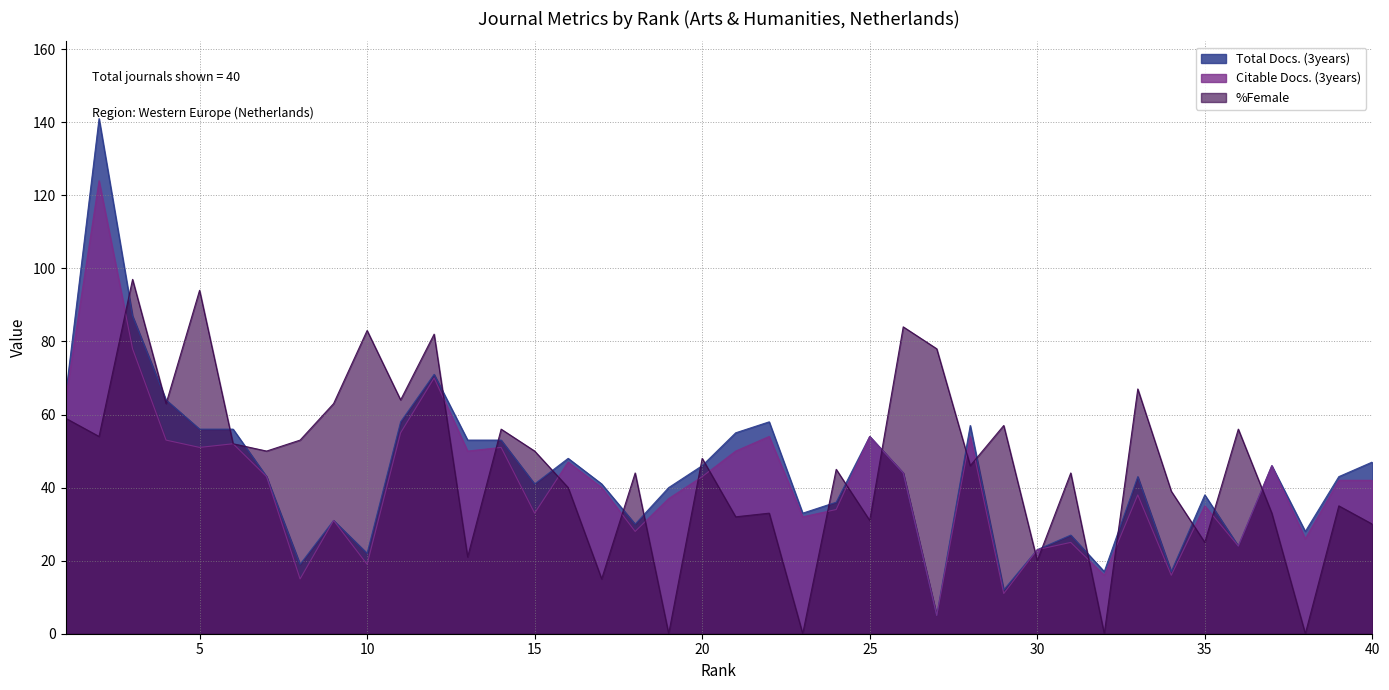

Which series has the largest total across all categories?

%Female